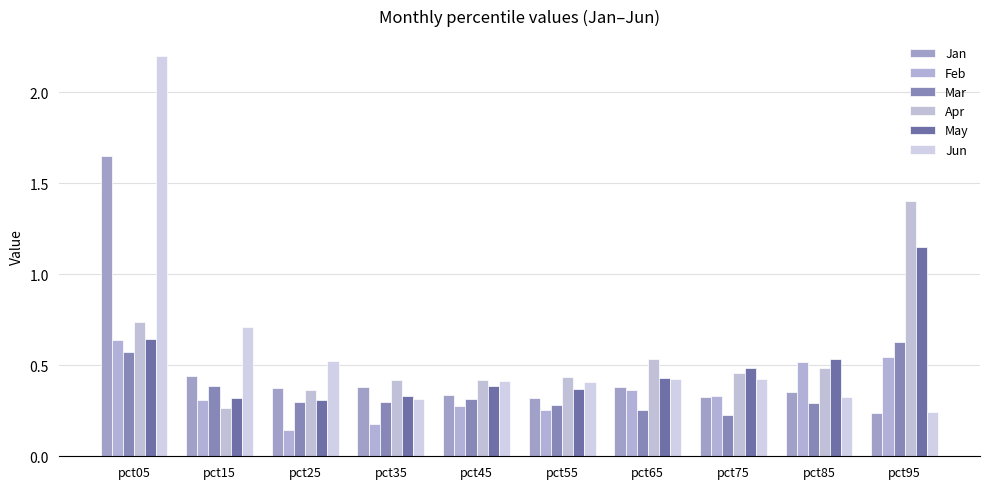

What is the value of the Mar bar at the 6th from the left?

0.3